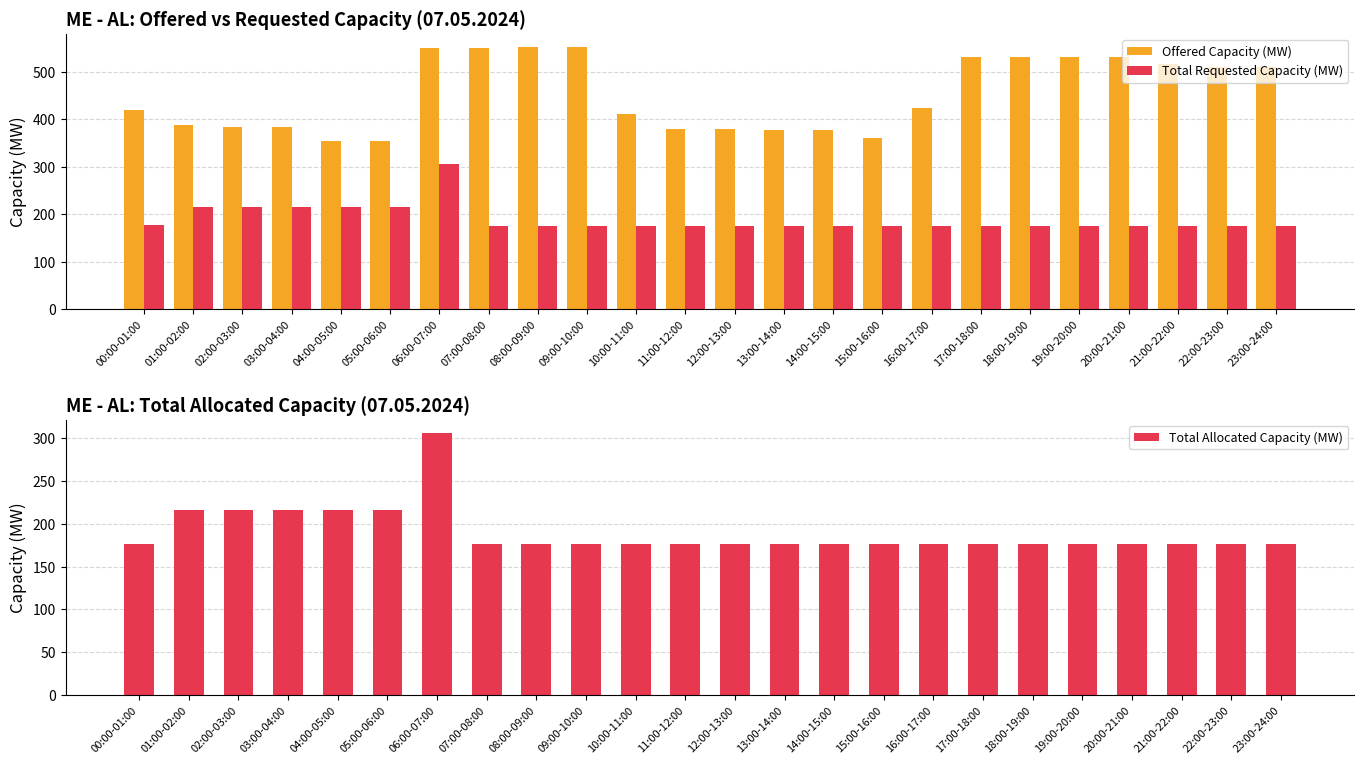

Between 09:00-10:00 and 22:00-23:00, which series saw the biggest shift?

Offered Capacity (MW)